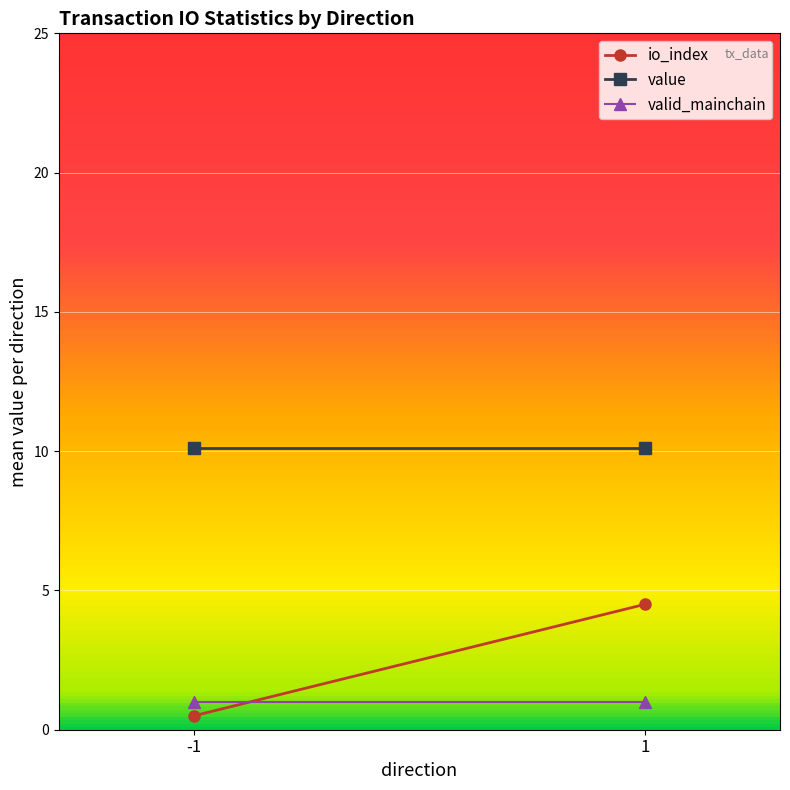

Reading left to right, list all the values displayed in this chart.

io_index: 0.5	4.5
value: 10.1	10.1
valid_mainchain: 1.0	1.0